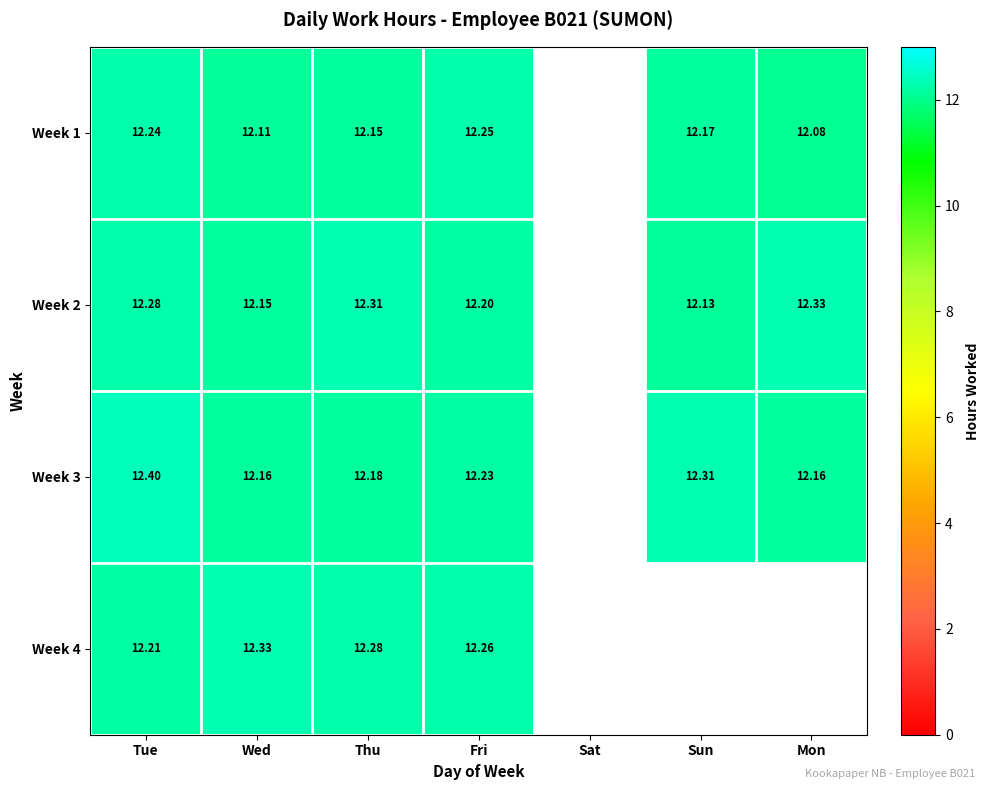

How many series are shown in this chart?

4